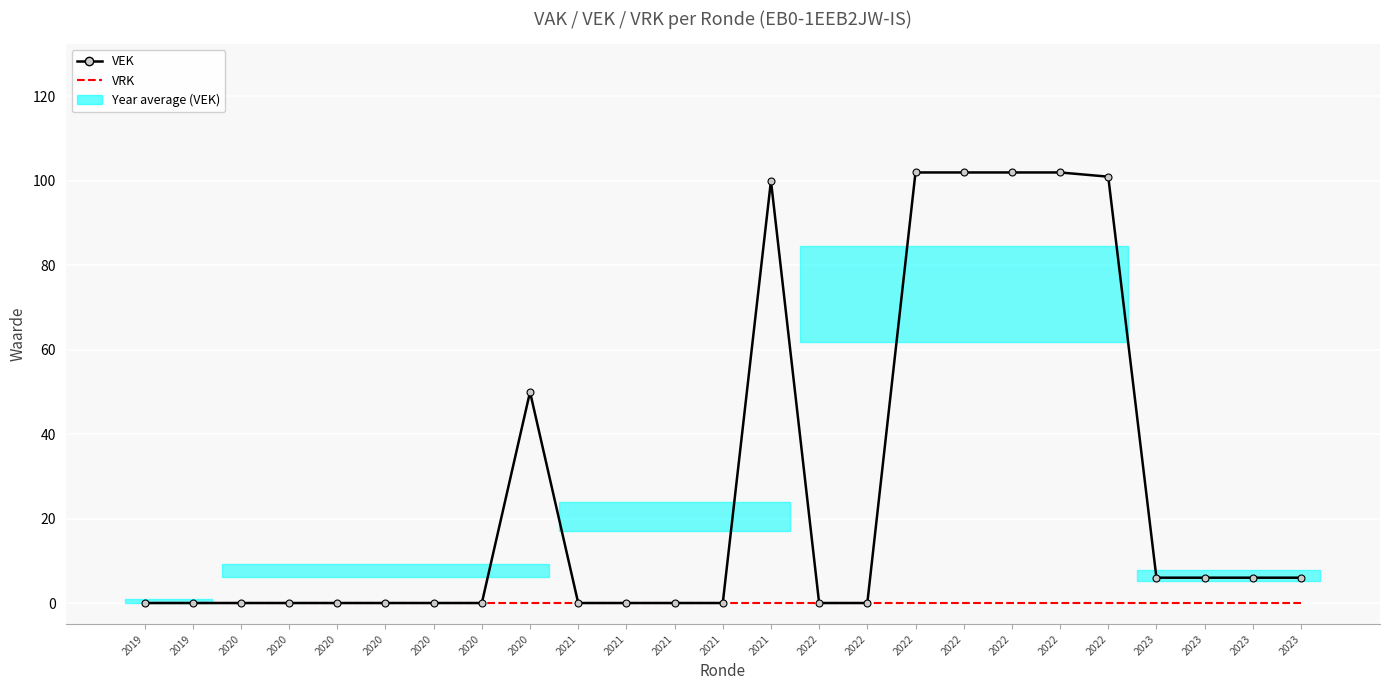

True or false: VRK has more than 2 points higher than both neighbors.

False